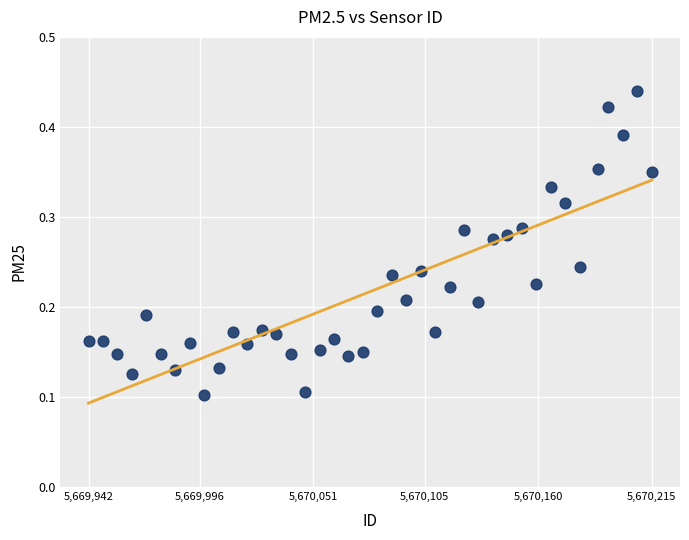

What is the range of X values (max minus min)?

273.0